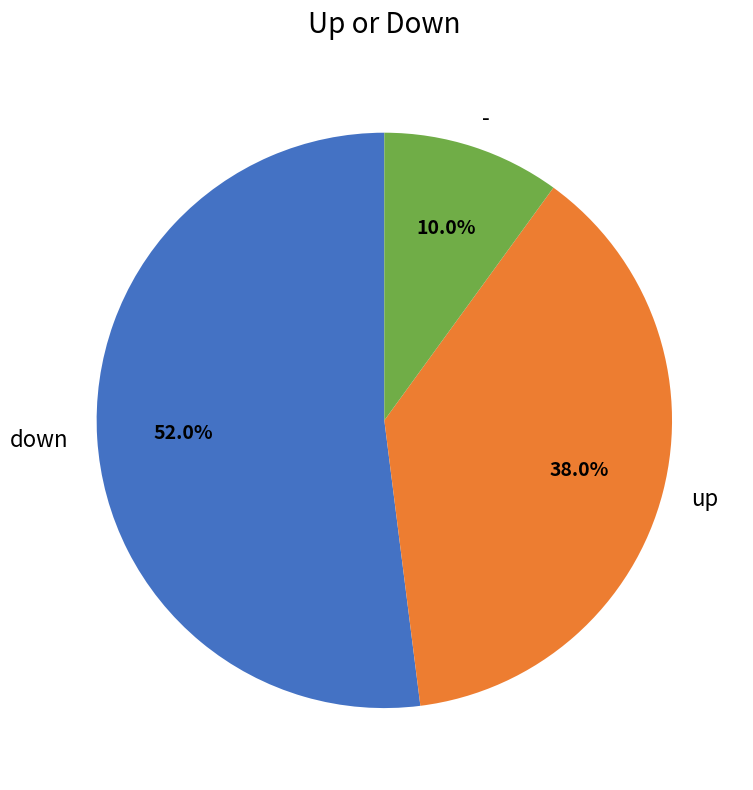

Is down the majority of the pie?

Yes